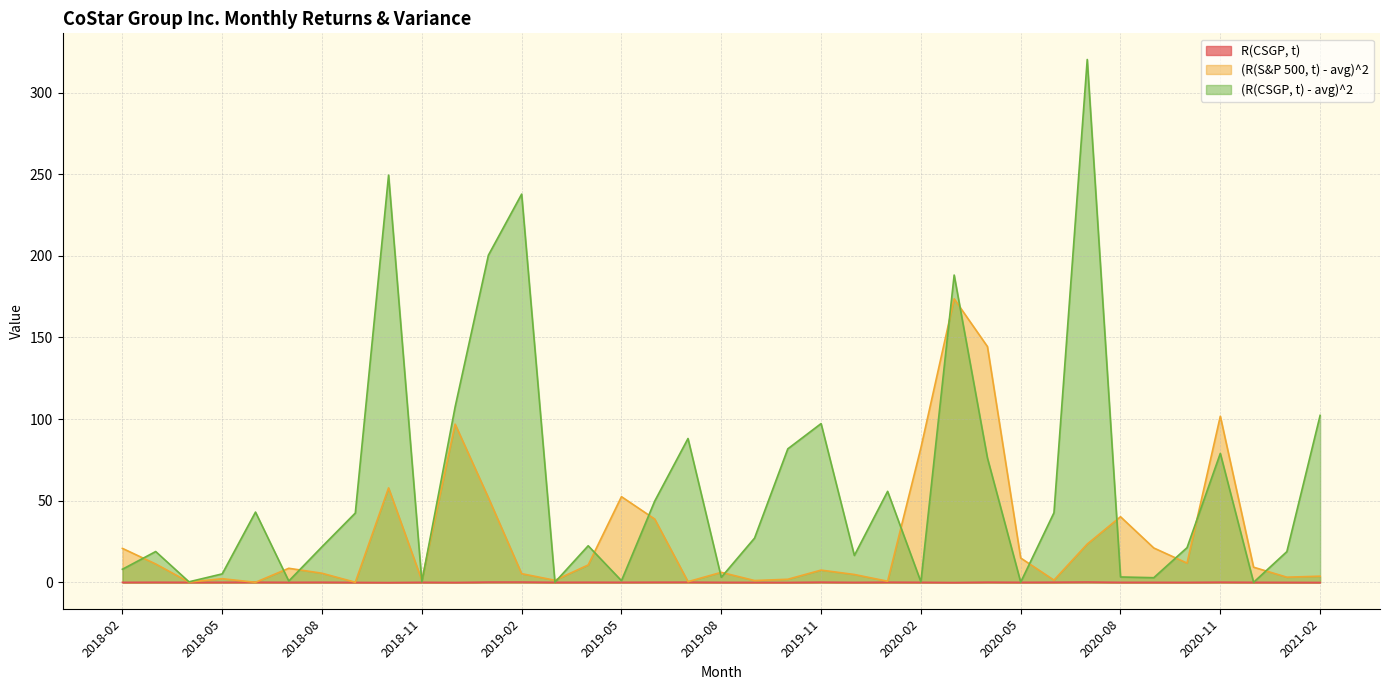

True or false: (R(CSGP, t) - avg)^2 and (R(S&P 500, t) - avg)^2 cross at least once.

True